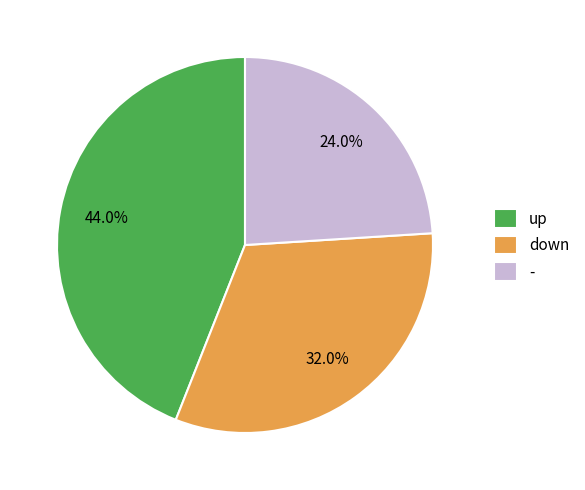

Does any single category account for the majority?

No